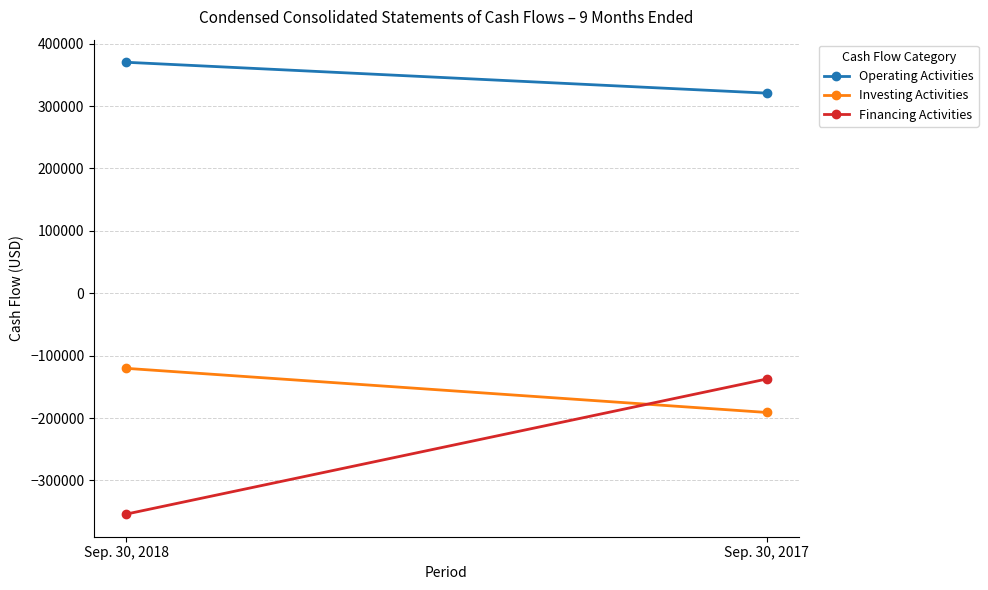

What is the lowest value of the Operating Activities series?

320638